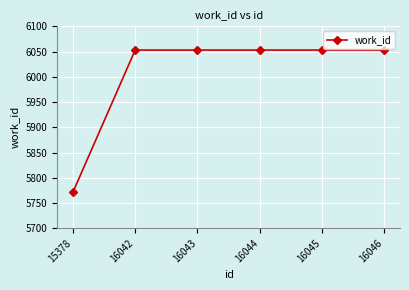

Reading right to left, list all the values displayed in this chart.

16046=6053	16045=6053	16044=6053	16043=6053	16042=6053	15378=5771